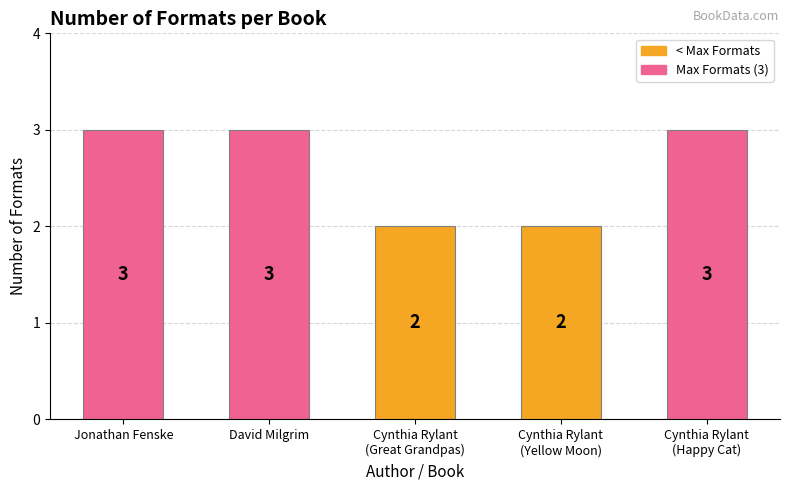

What is the label of the 3rd bar from the right?

Cynthia Rylant
(Great Grandpas)